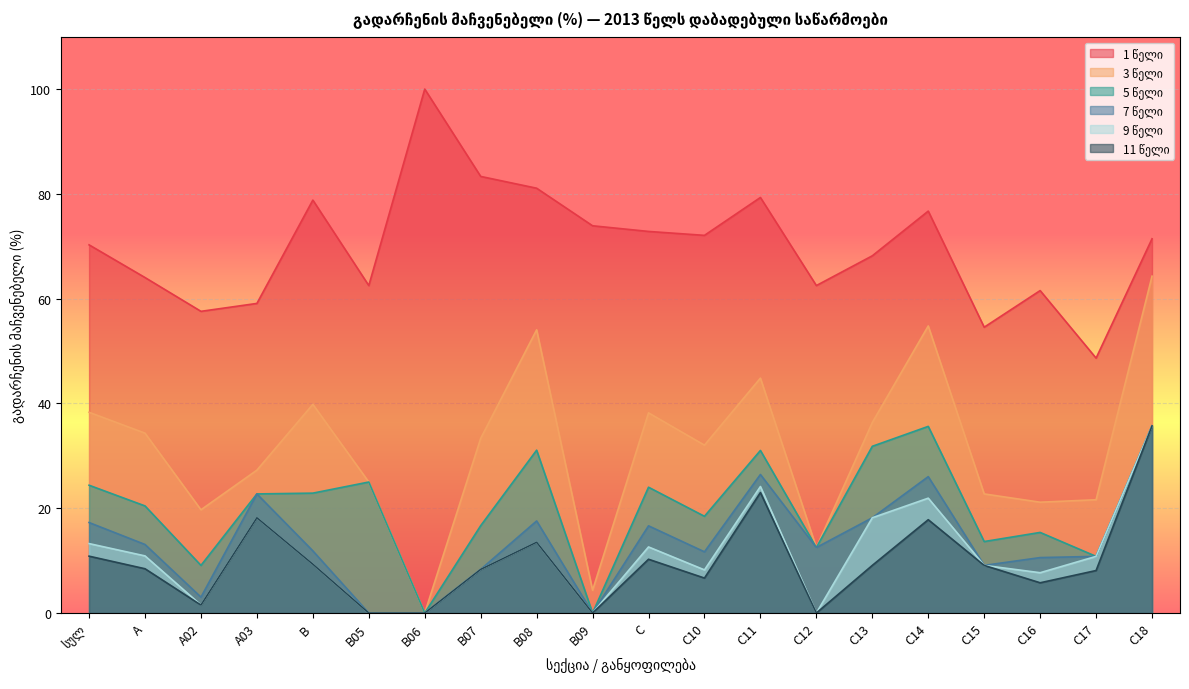

True or false: 5 წელი and 3 წელი intersect in this chart.

False